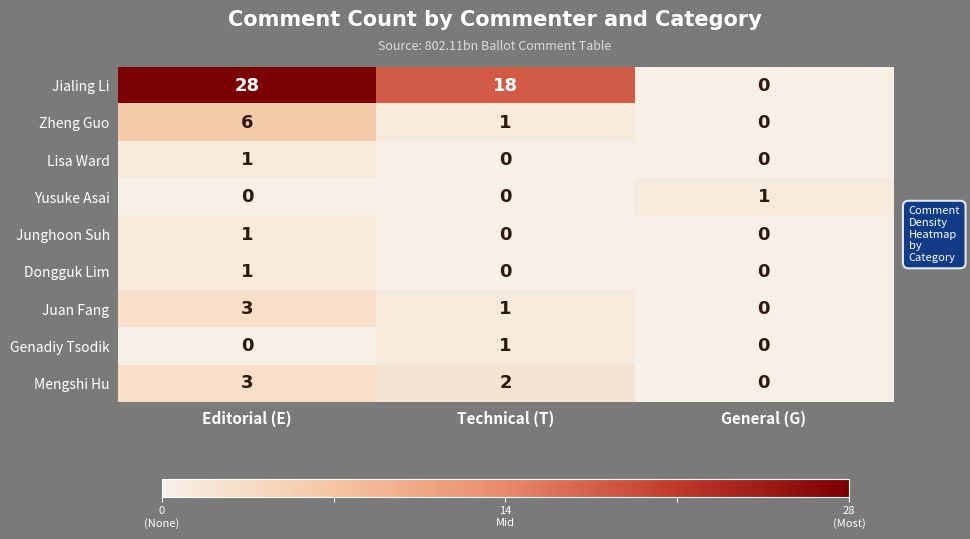

What is the difference between the Juan Fang values at General (G) and Editorial (E)?

3